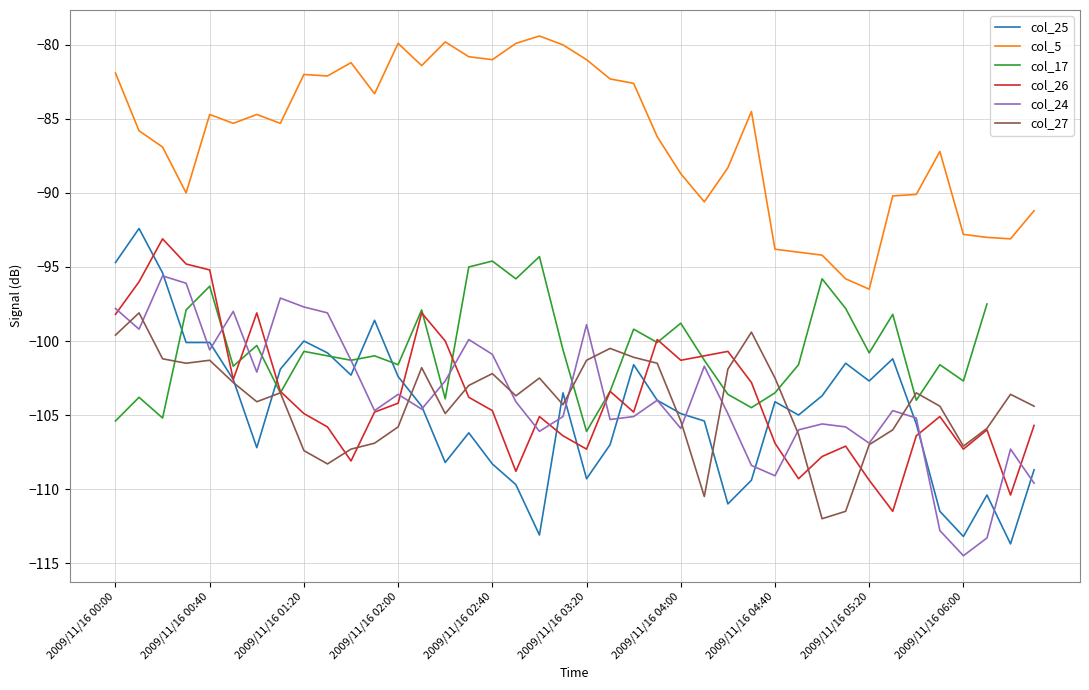

What are all the series names shown in the legend?

col_25, col_5, col_17, col_26, col_24, col_27